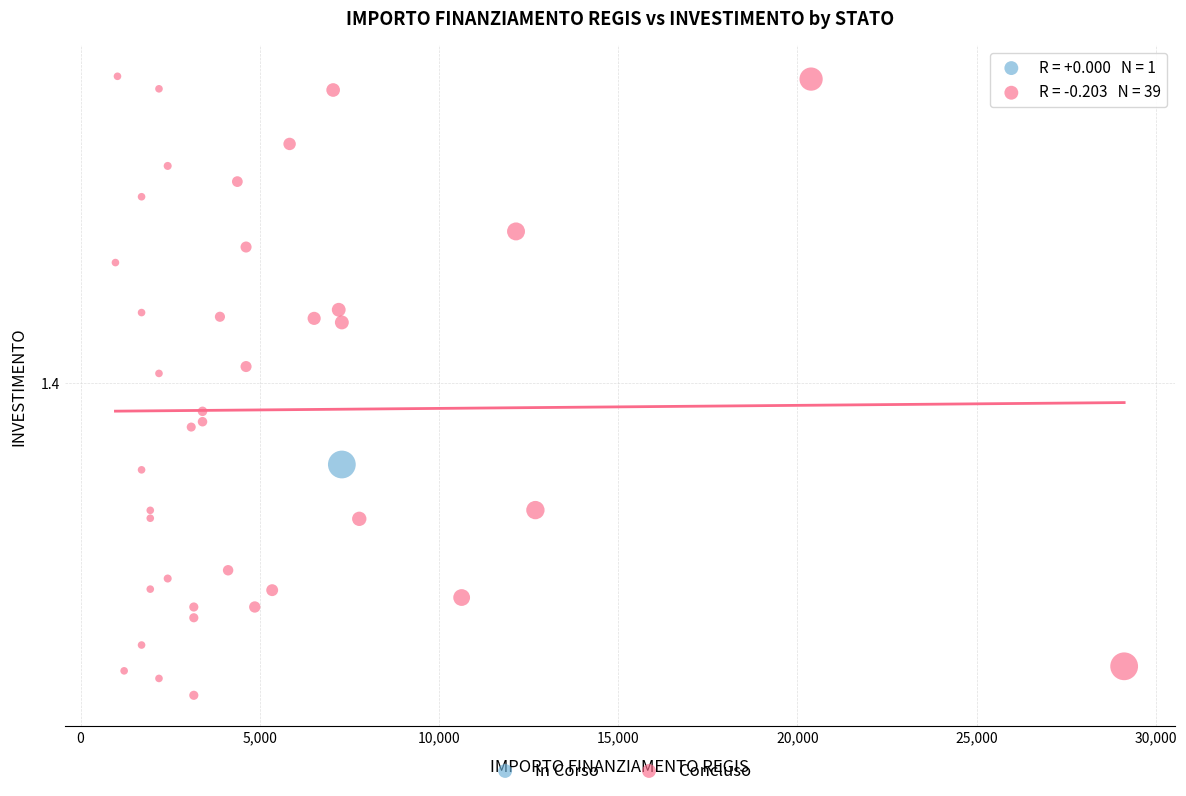

What are all the series names shown in the legend?

In Corso, Concluso